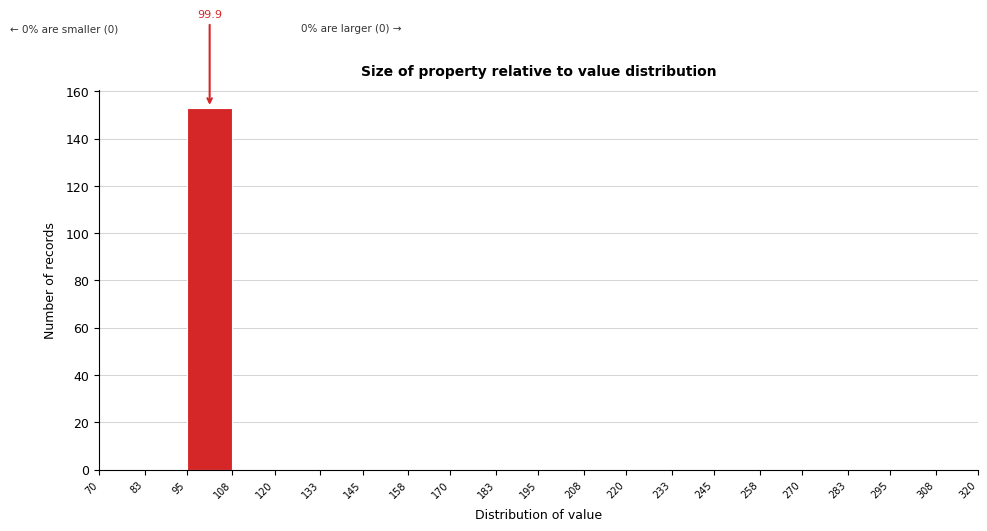

Over which range of the x-axis is the bar tallest?

95 to 108